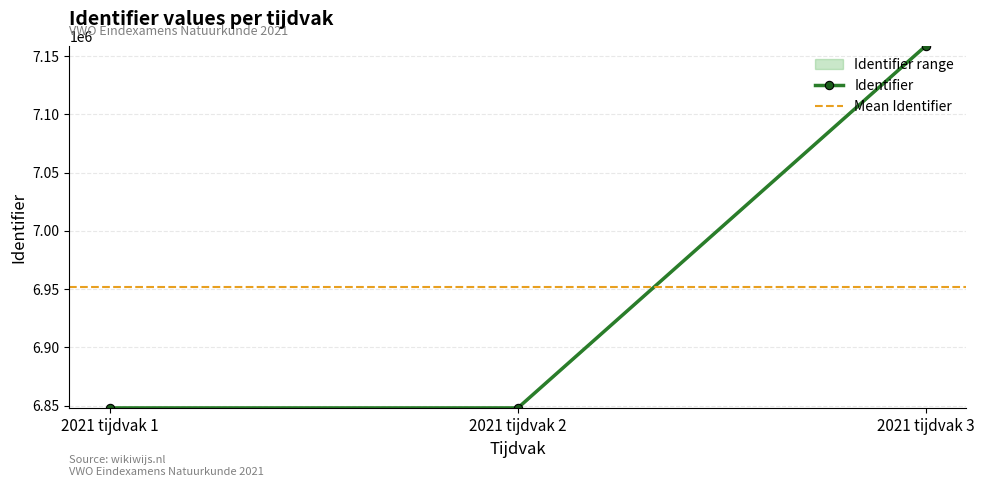

At which label does Identifier first exceed 6848045?

2021 tijdvak 3